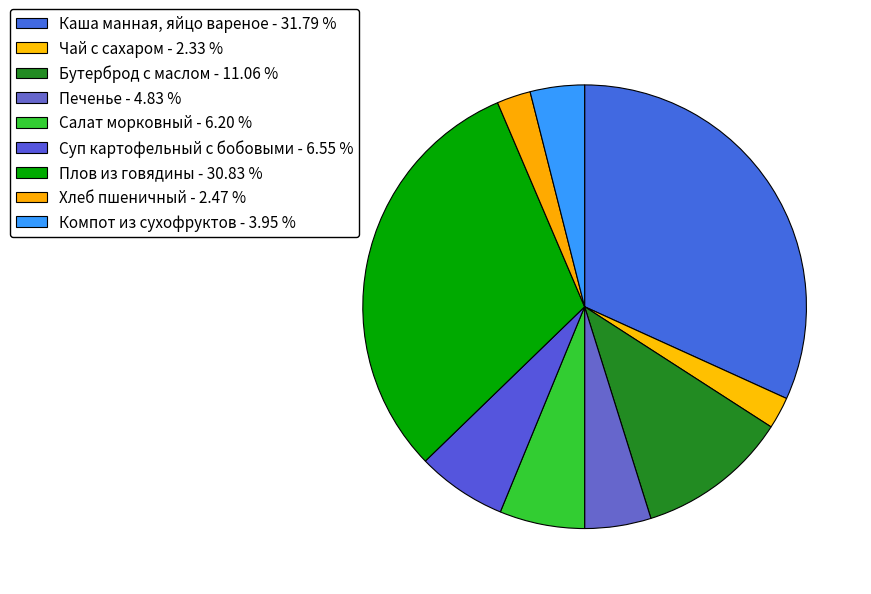

To the nearest percent, what is the difference between the Суп картофельный с бобовыми and Бутерброд с маслом slice percentages?

5%